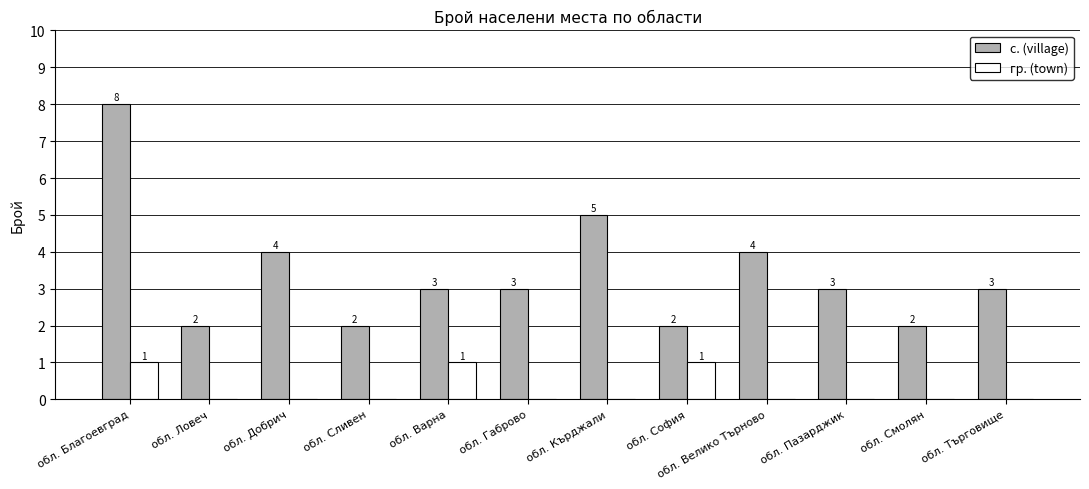

True or false: гр. (town) has a value of 1 at обл. Варна.

True